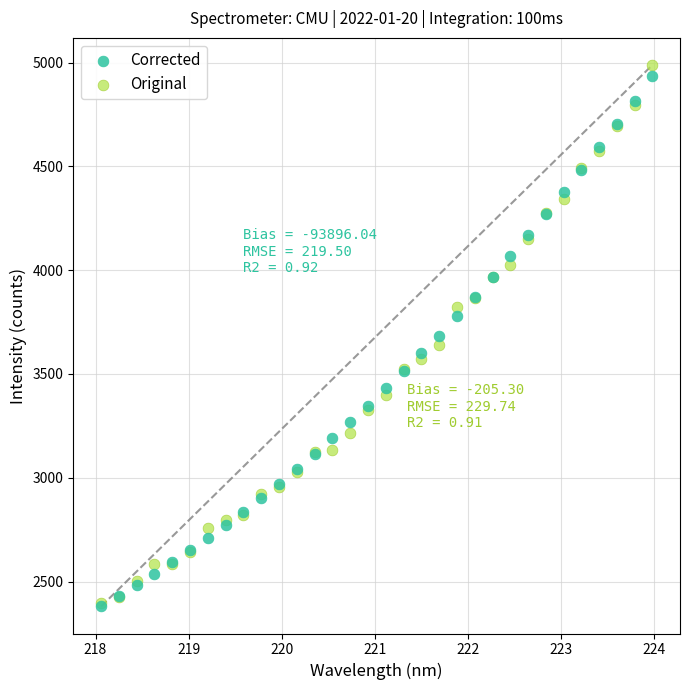

Which series reaches the maximum Y coordinate?

Original